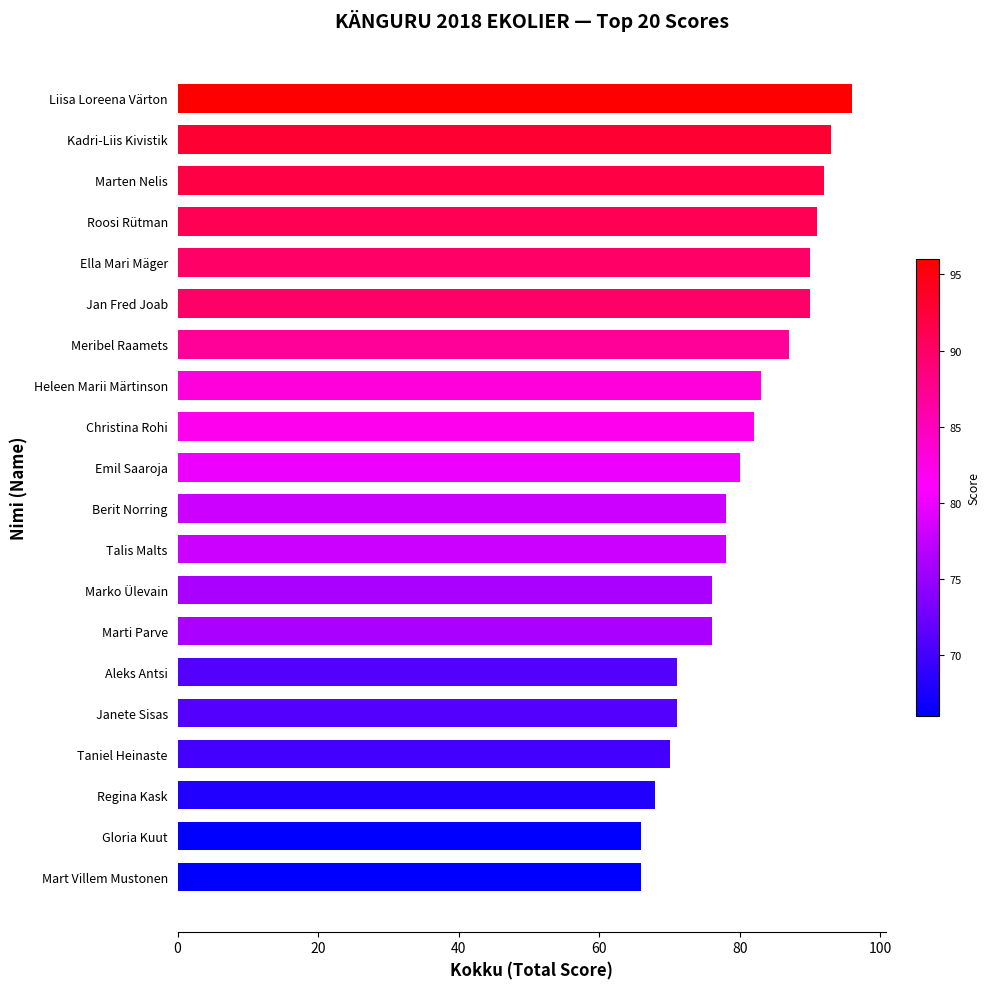

How many bars are there in total?

20